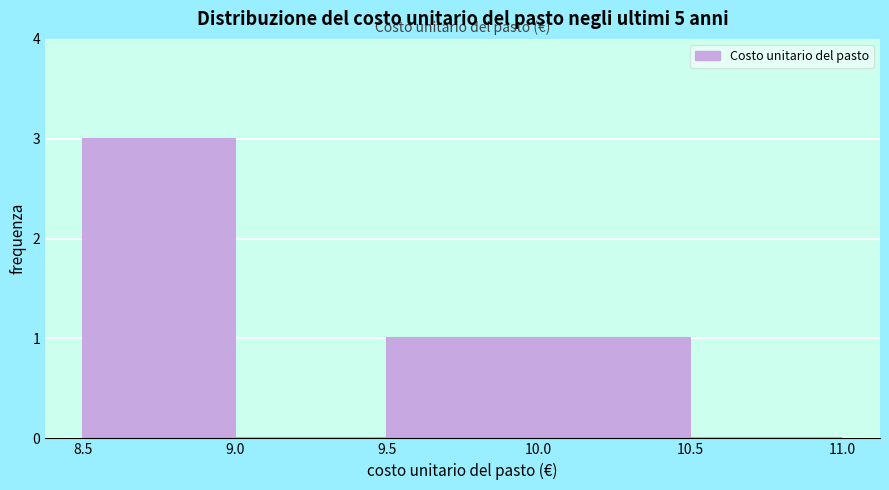

Reading left to right, transcribe this chart: for each bar, give the range it covers on the x-axis and its height. The values are not printed on the chart, so give them approximately, as read against the axis.

8.5 to 9.0: 3
9.0 to 9.5: 0
9.5 to 10.0: 1
10.0 to 10.5: 1
10.5 to 11.0: 0